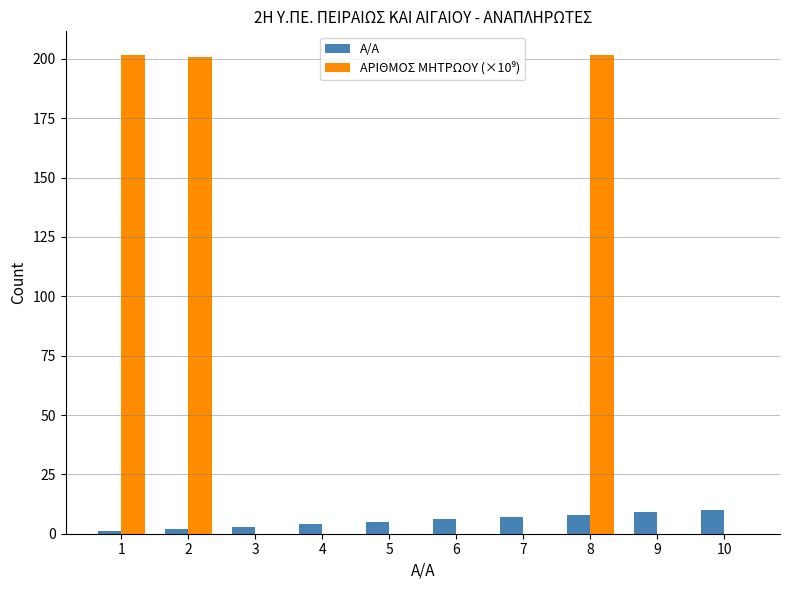

What is the total value across all series at 10?

10.0